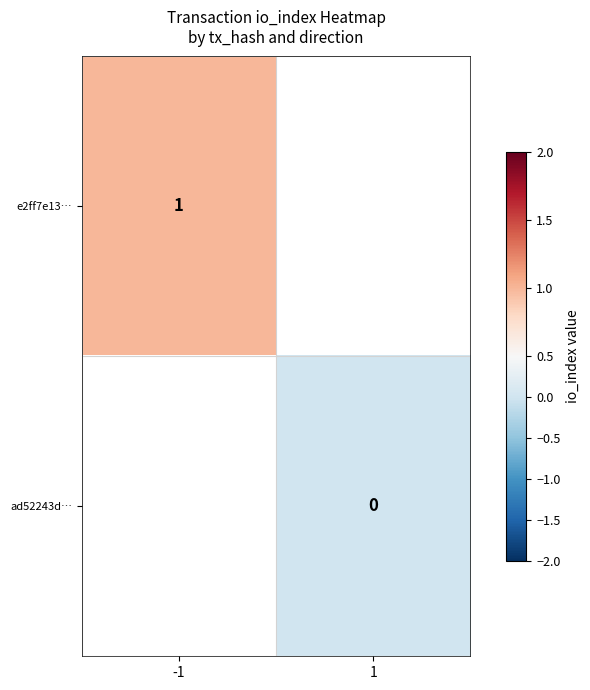

The e2ff7e13… series shows 1.6 at -1. True or false?

False